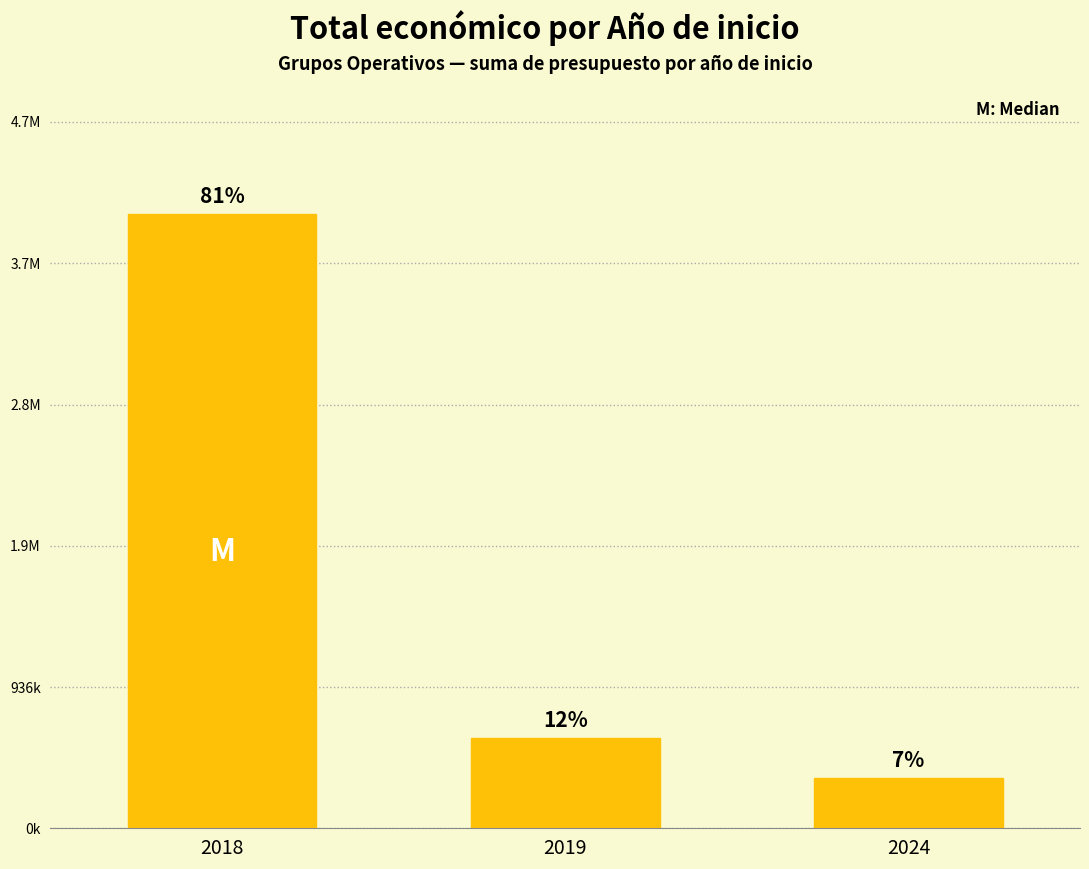

Which category has the lowest value across all series?

2024